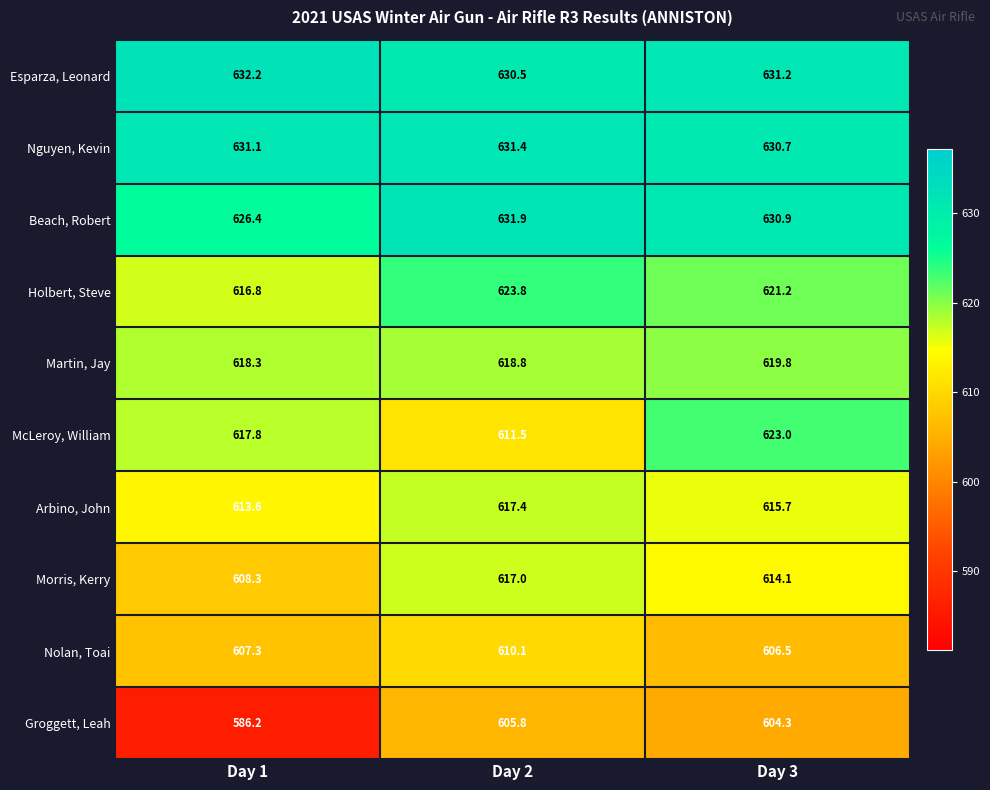

At Day 3, list the series in order from smallest to largest.

Groggett, Leah, Nolan, Toai, Morris, Kerry, Arbino, John, Martin, Jay, Holbert, Steve, McLeroy, William, Nguyen, Kevin, Beach, Robert, Esparza, Leonard